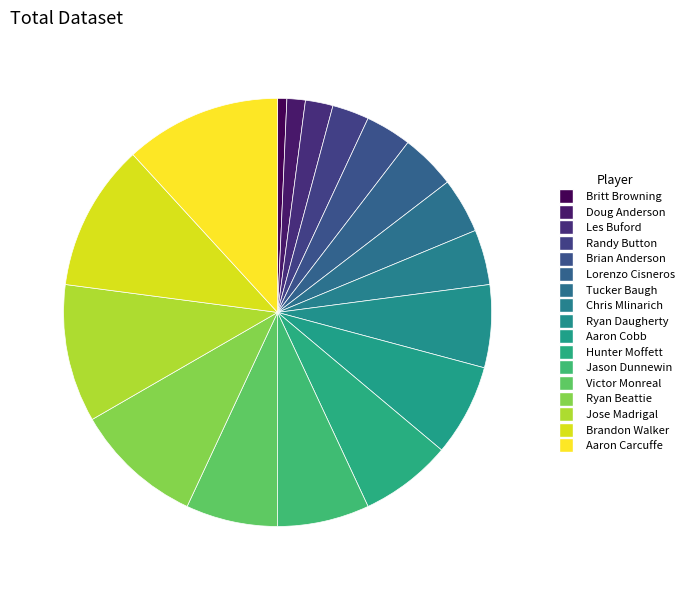

Which slice is the largest?

Aaron Carcuffe